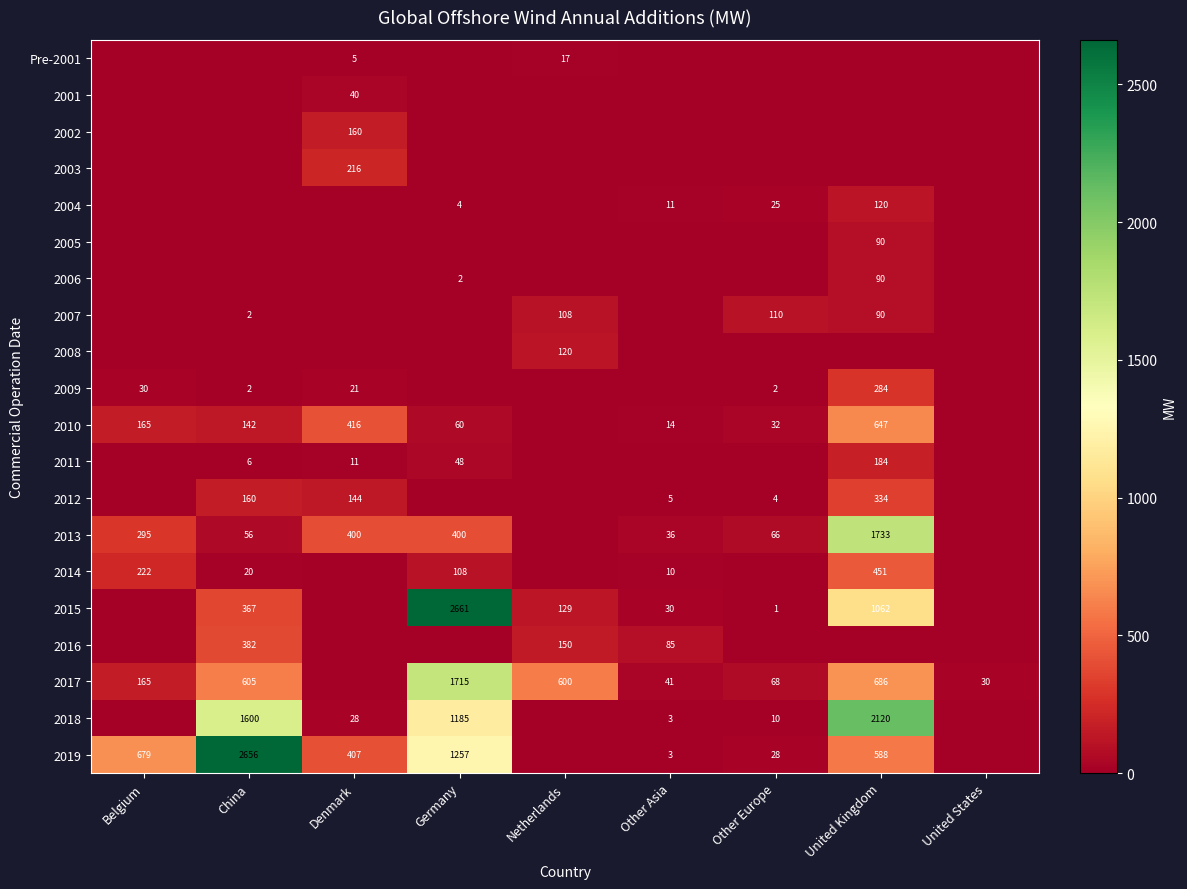

At how many categories does at least one series exceed 1938?

3